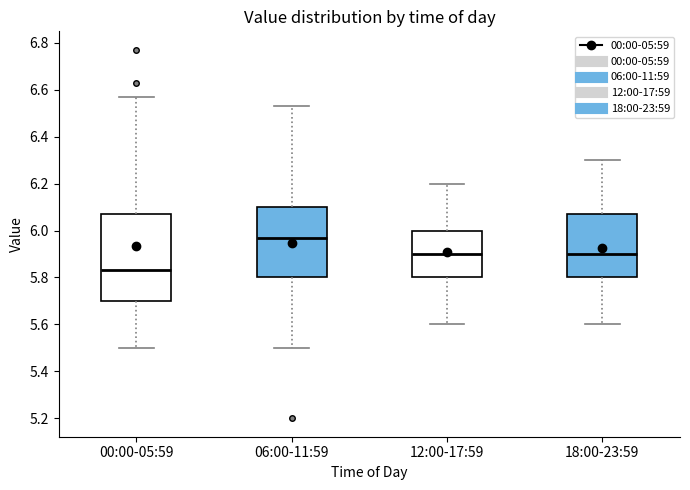

Reading left to right, transcribe this box plot: for each box, give where its median line is, the range the box spans, and where its two whiskers end, as read against the y-axis. The values are not printed on the chart, so give them approximately, as read against the axis.

00:00-05:59: median 5.84, box 5.70 to 6.08, whiskers 5.50 to 6.58
06:00-11:59: median 5.98, box 5.80 to 6.10, whiskers 5.50 to 6.54
12:00-17:59: median 5.90, box 5.80 to 6.00, whiskers 5.60 to 6.20
18:00-23:59: median 5.90, box 5.80 to 6.08, whiskers 5.60 to 6.30